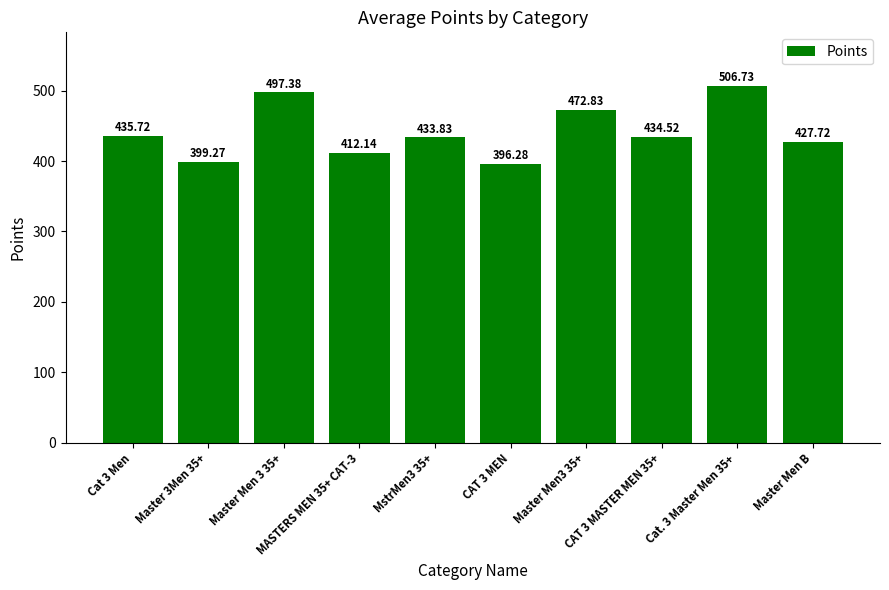

True or false: the data shows 435.7 at Cat 3 Men.

True